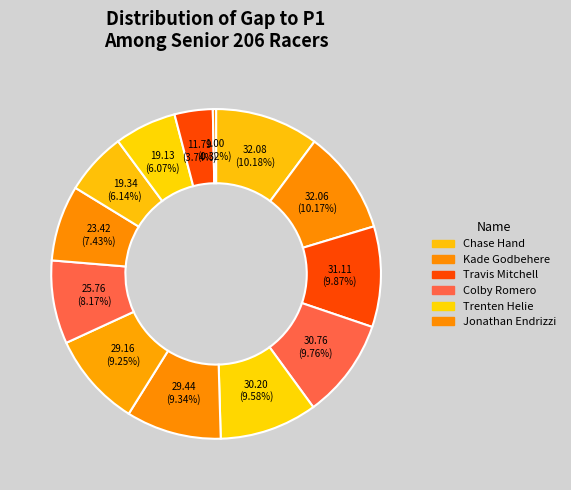

To the nearest percent, what is the average slice percentage?

8%